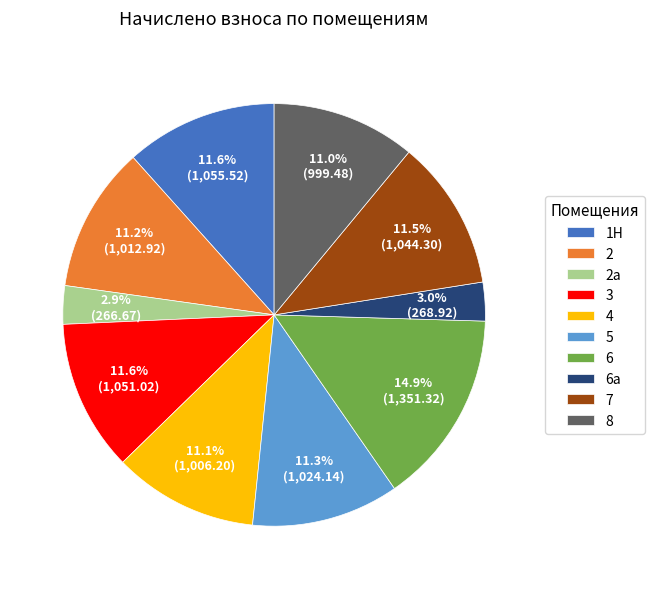

How many slices are in this pie chart?

10